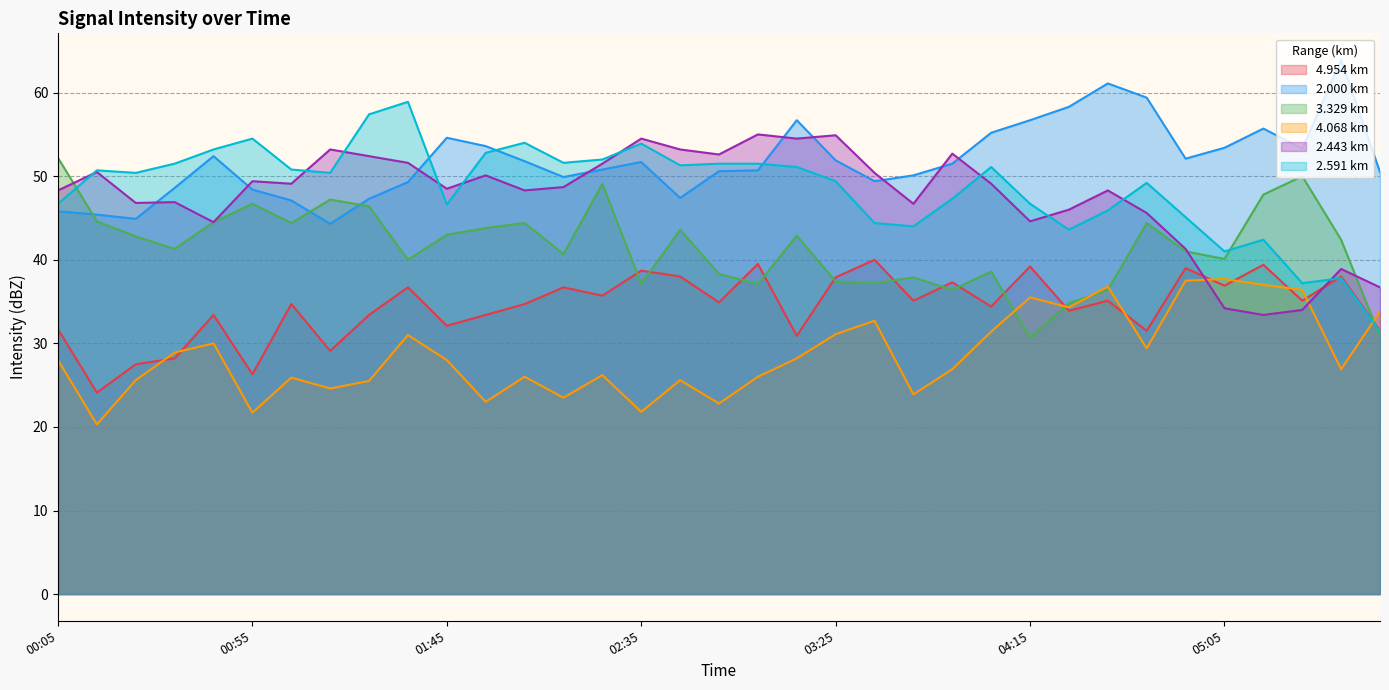

Which series ends up on top after the final intersection of 4.954 and 4.068?

4.068